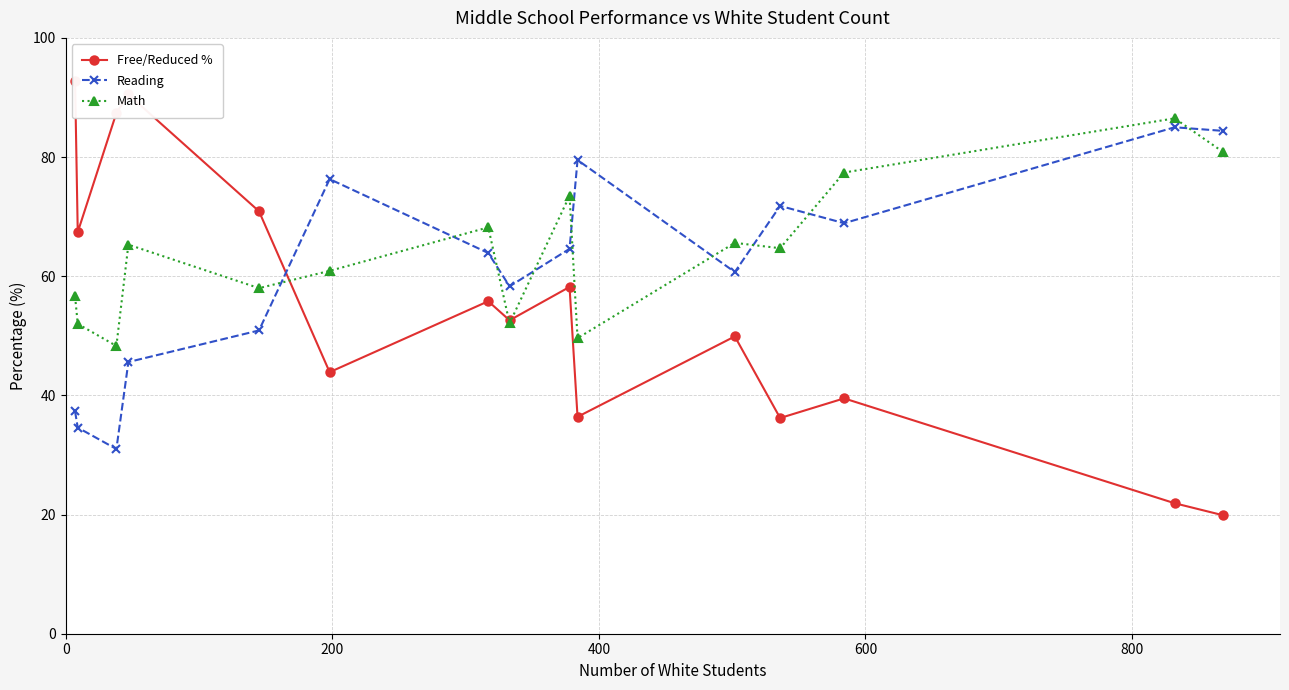

What is the value of the Math point at the 12th from the left?

64.7